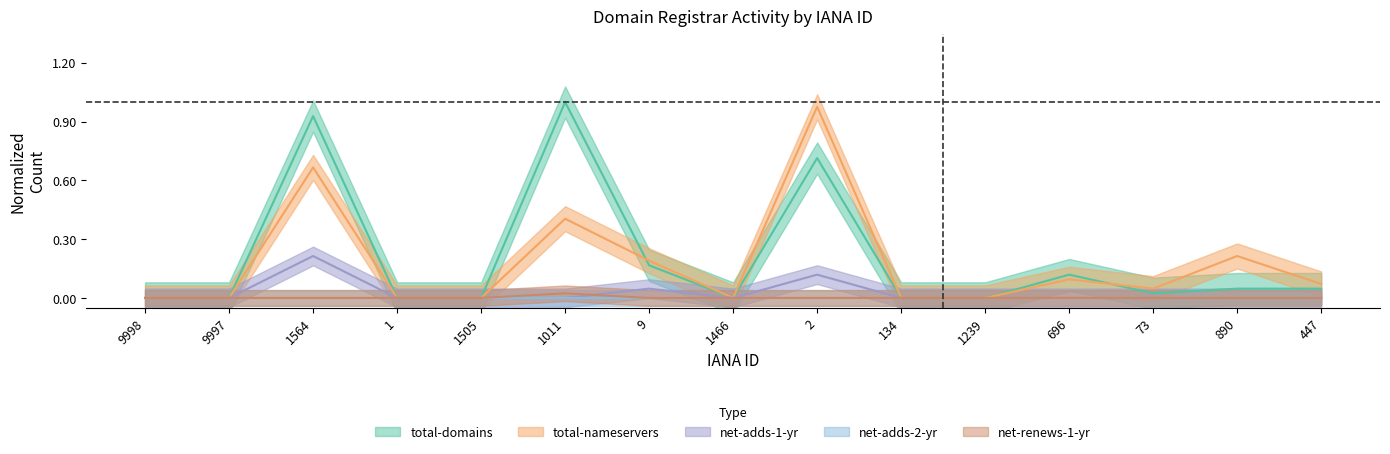

Which series has the largest total across all categories?

total-domains